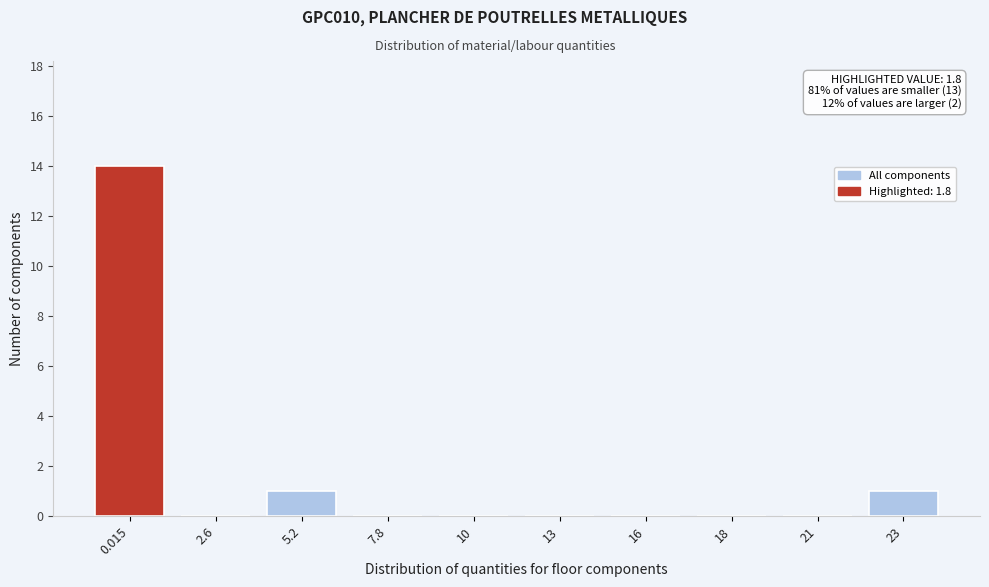

Reading left to right, extract all data points from this chart.

0.015=14	2.6=0	5.2=1	7.8=0	10=0	13=0	16=0	18=0	21=0	23=1